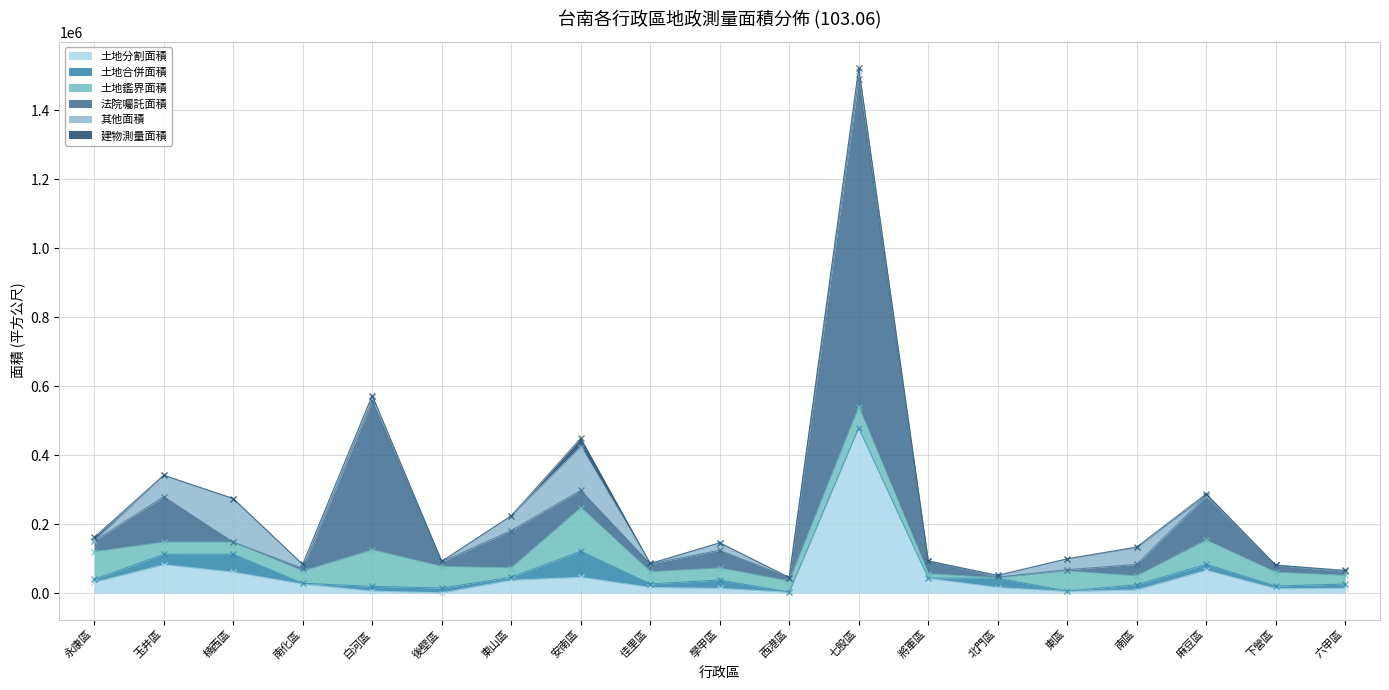

At which category does 土地合併面積 reach its first local peak?

楠西區